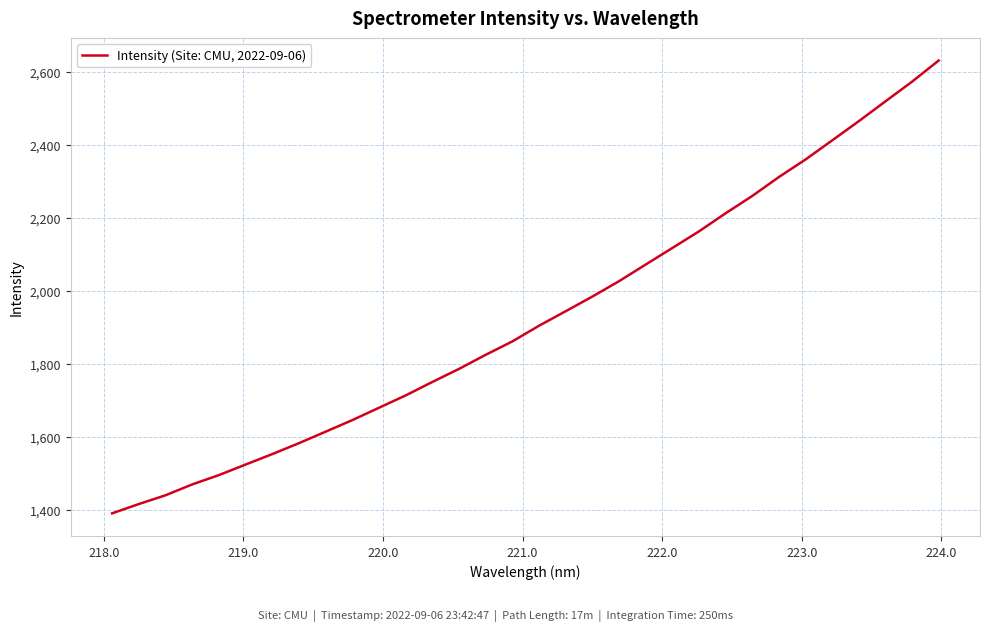

What is the difference between the maximum and minimum values?

1242.1